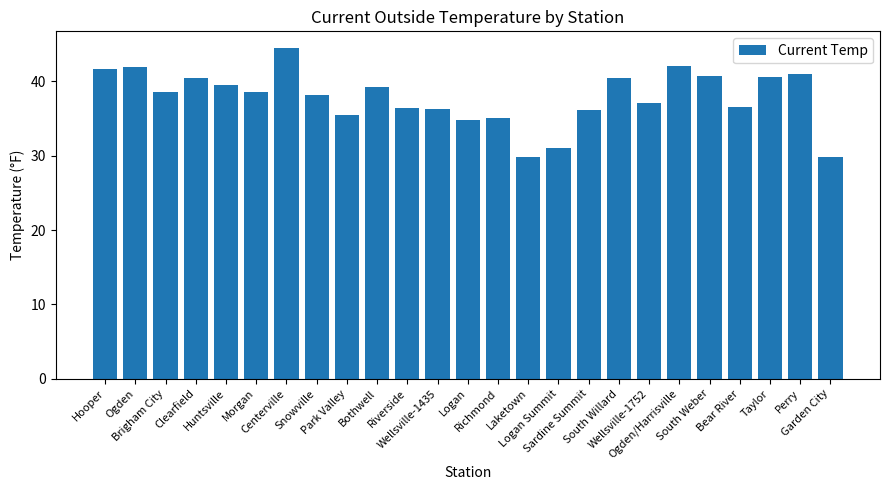

The chart shows a value of 56.5 at Wellsville-1752. True or false?

False